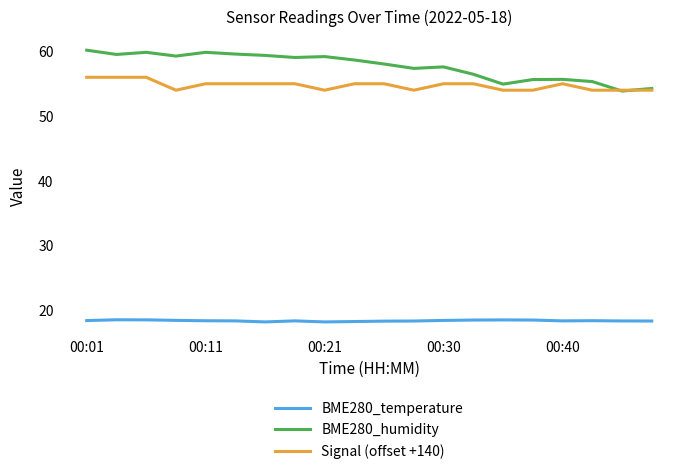

Which series has the largest total across all categories?

BME280_humidity